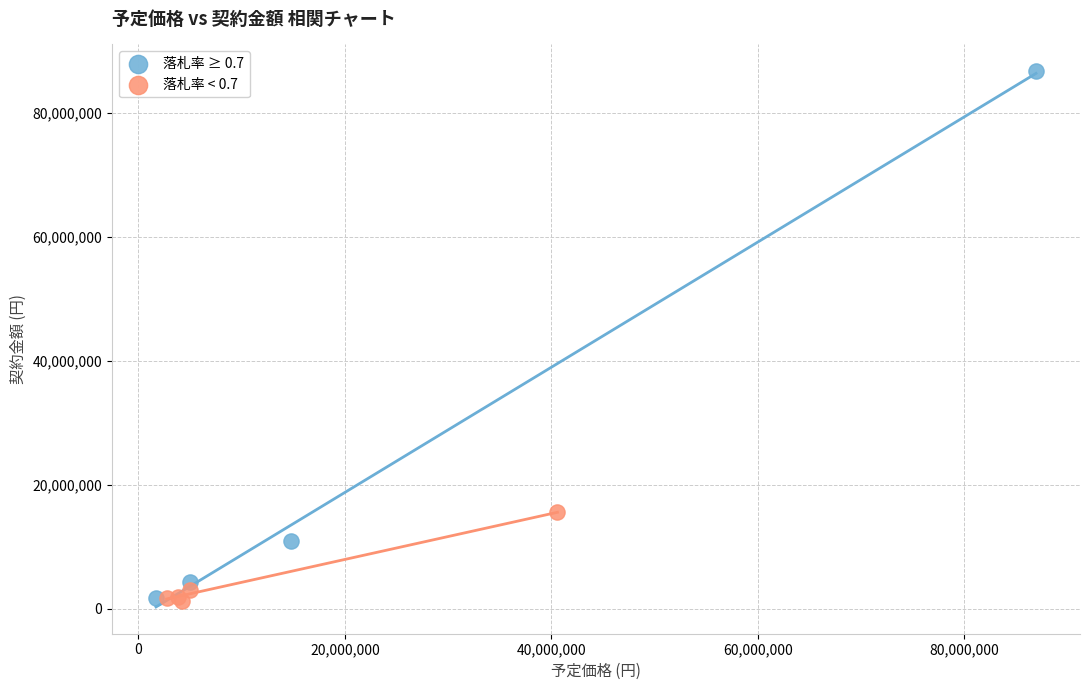

Which series reaches the maximum Y coordinate?

落札率 ≥ 0.7